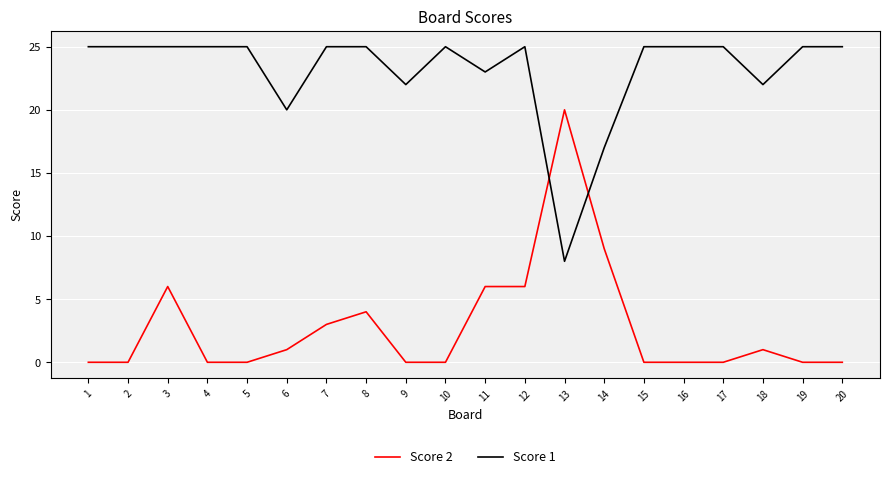

Is the value of Score 2 at 9 greater than the value of Score 1 at 19?

No